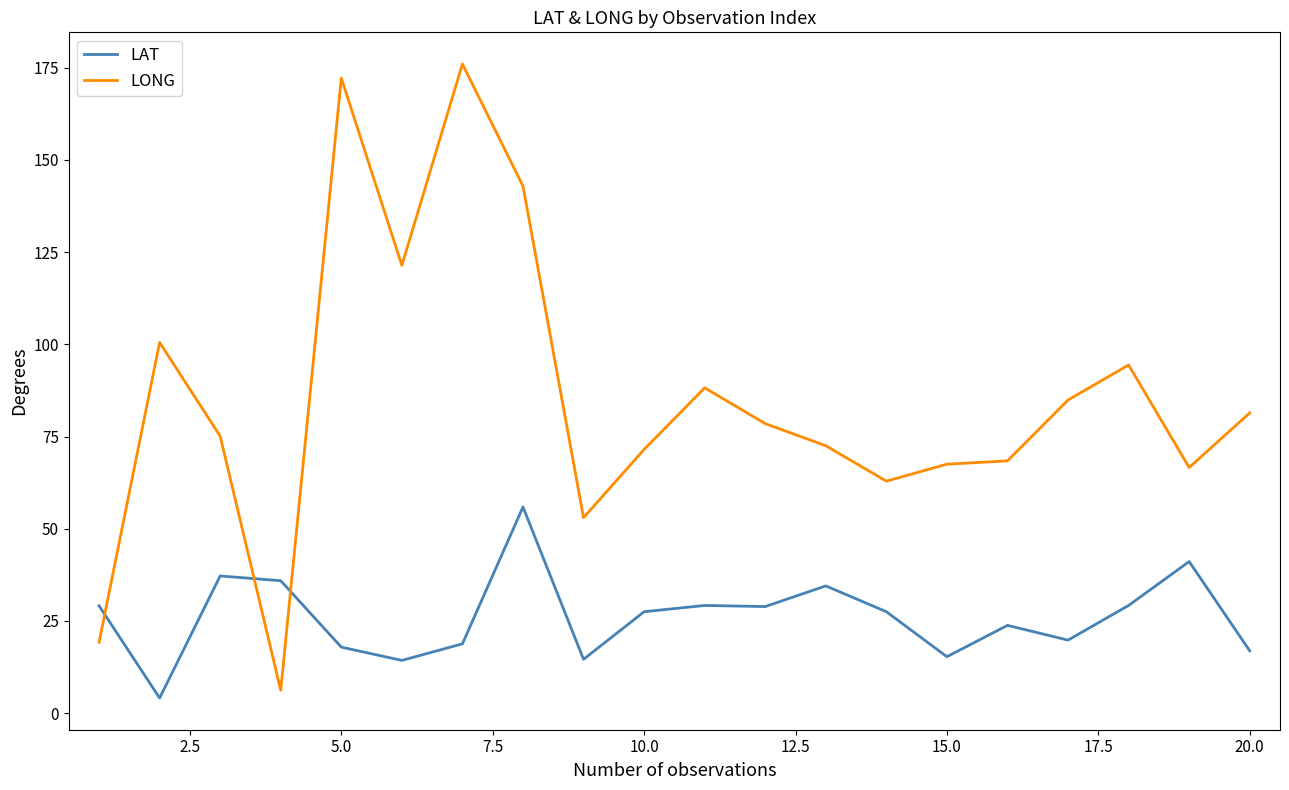

Which series has the largest range (max minus min)?

LONG